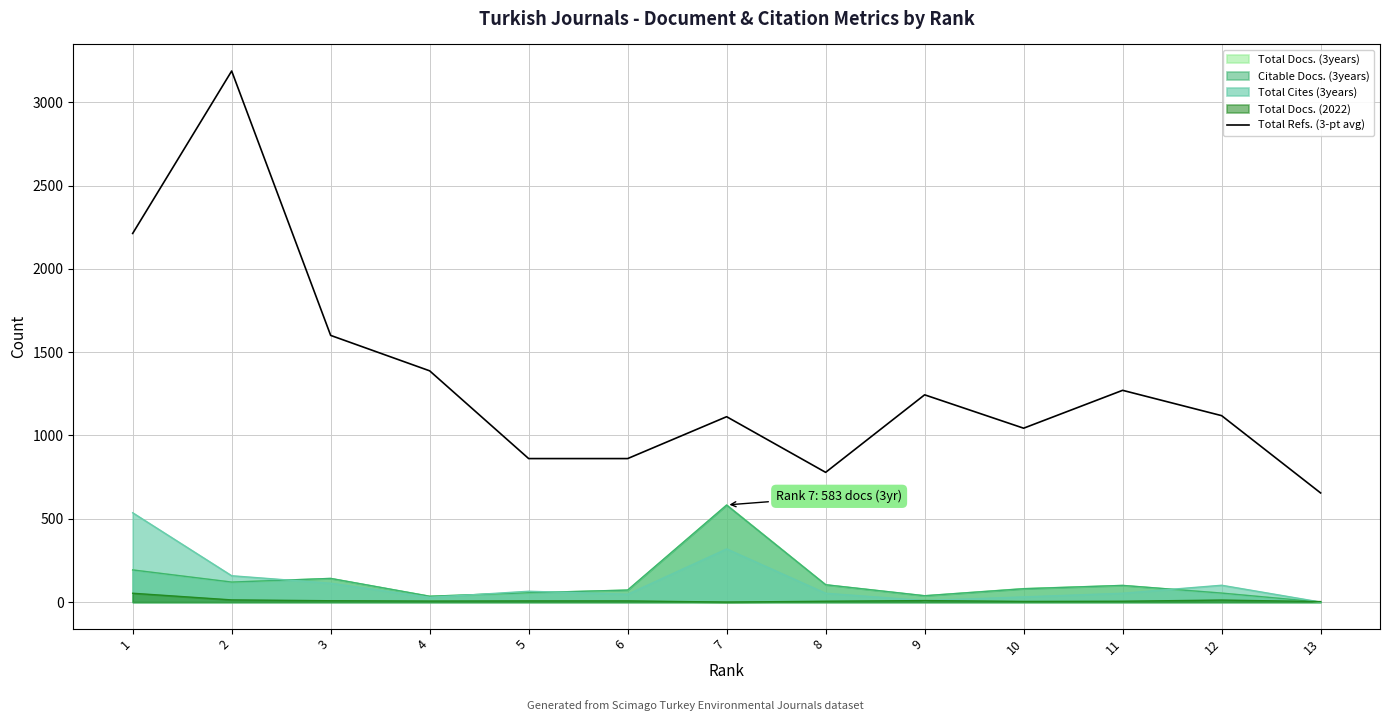

What is the minimum value shown in the chart?

0.0